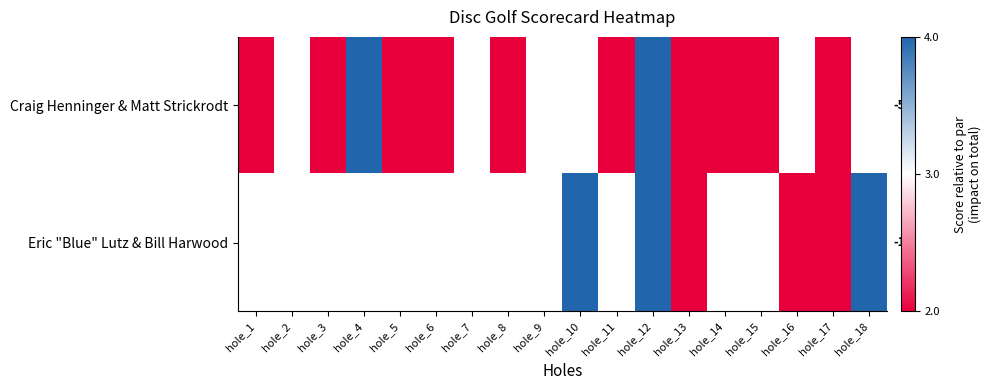

Rank the series by their maximum value, from lowest to highest.

Craig Henninger & Matt Strickrodt, Eric "Blue" Lutz & Bill Harwood